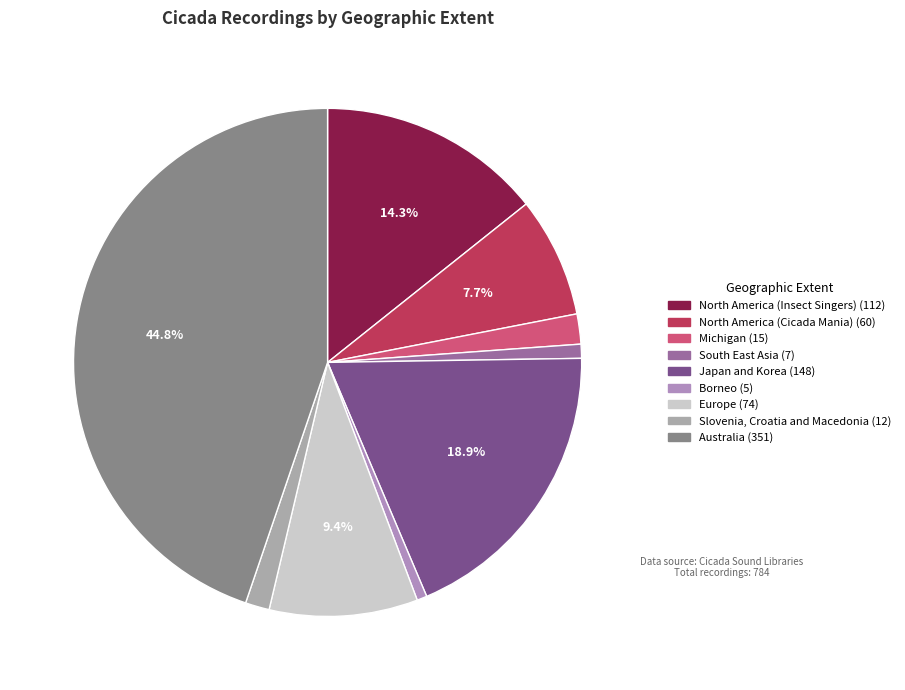

Count the number of slices in the pie.

9